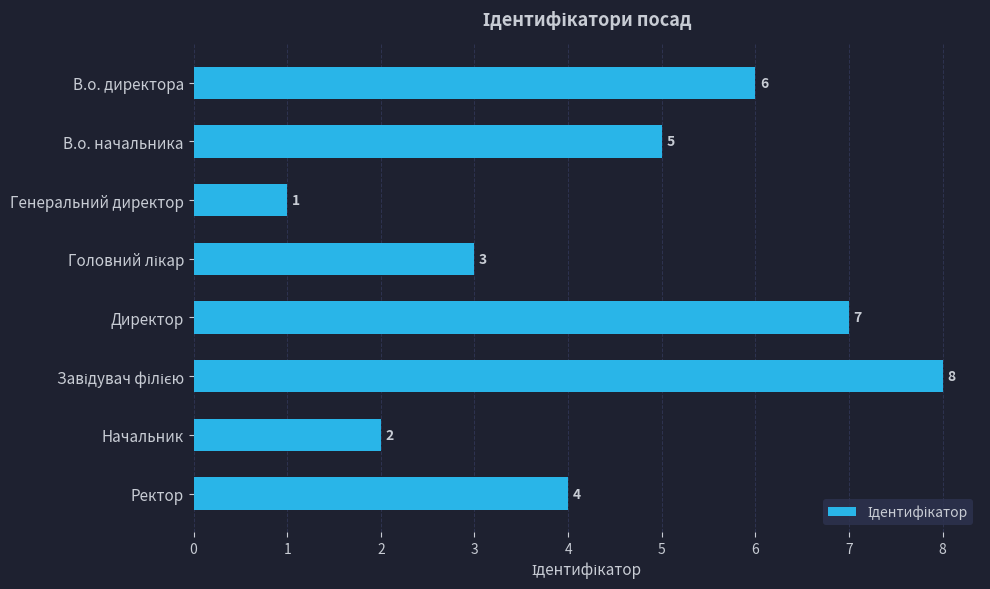

What is the greatest value displayed?

8